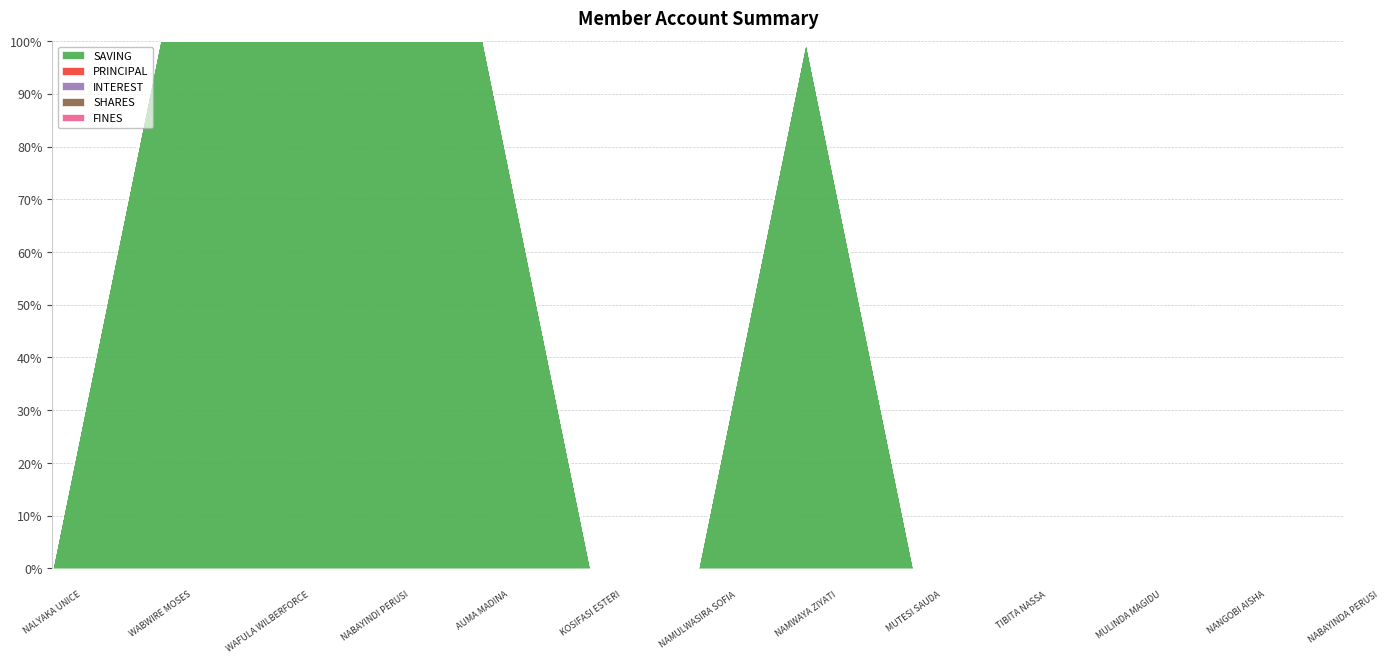

Is it true that SAVING equals 17724 at KOSIFASI ESTERI?

False